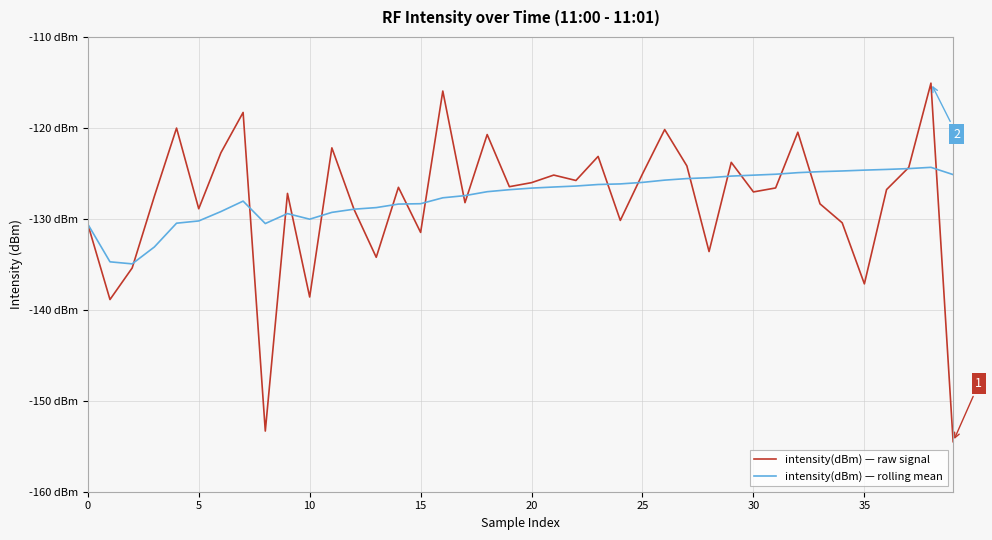

At which category is the sum across all series the highest?

38